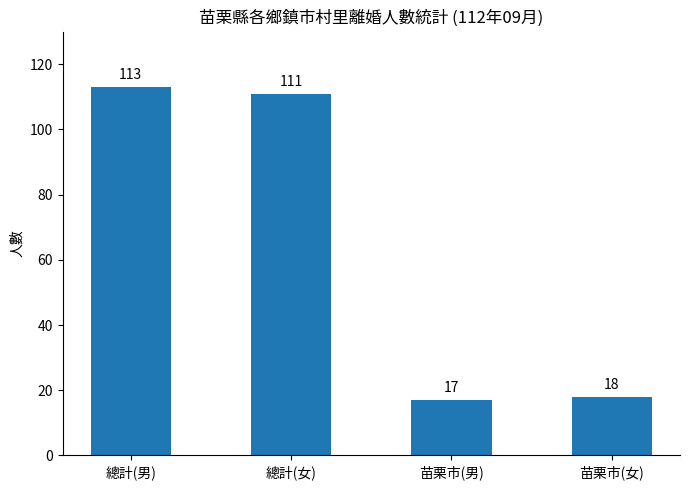

Which label corresponds to the smallest value in the chart?

苗栗市(男)